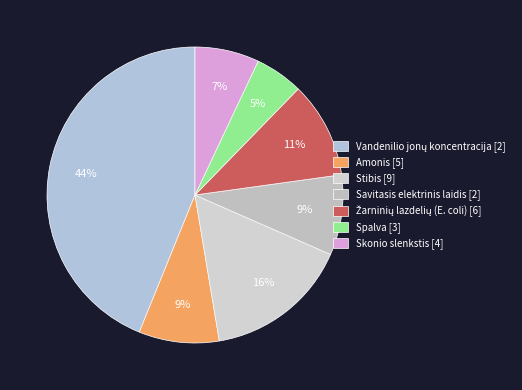

Count the number of slices in the pie.

7